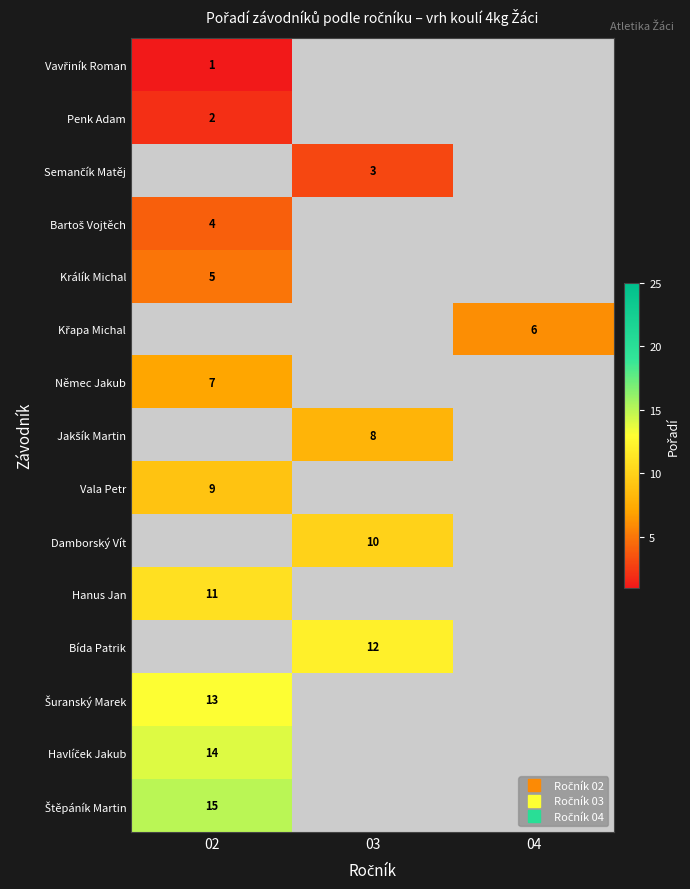

How many data points does each series have?

3